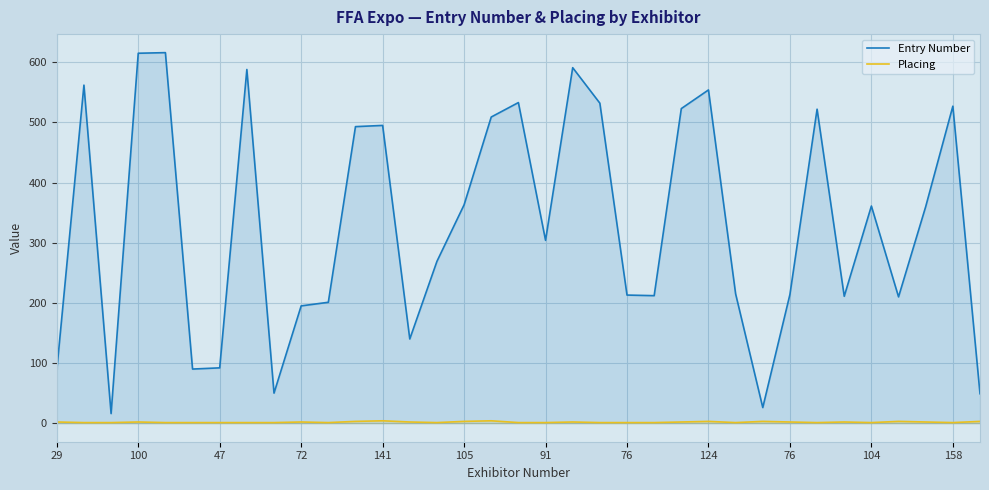

Which series has the widest spread of values?

Entry Number